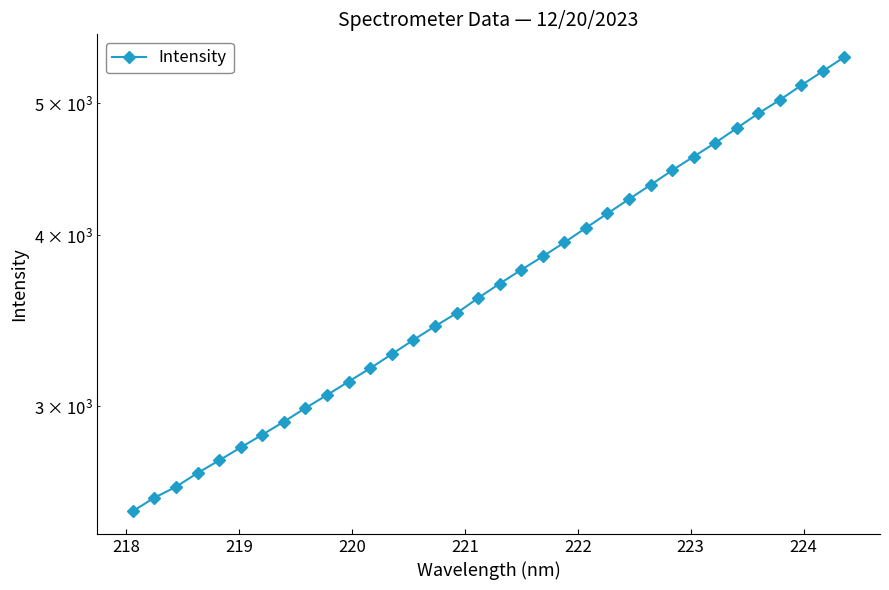

True or false: the data has more than 2 interior local peaks.

False